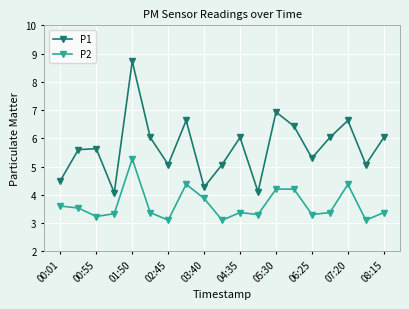

How many series are shown in this chart?

2